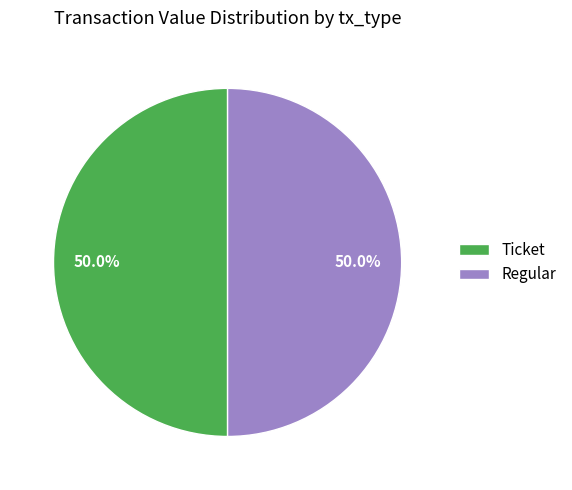

Approximately how many times larger is the value at Regular compared to Ticket?

1.0